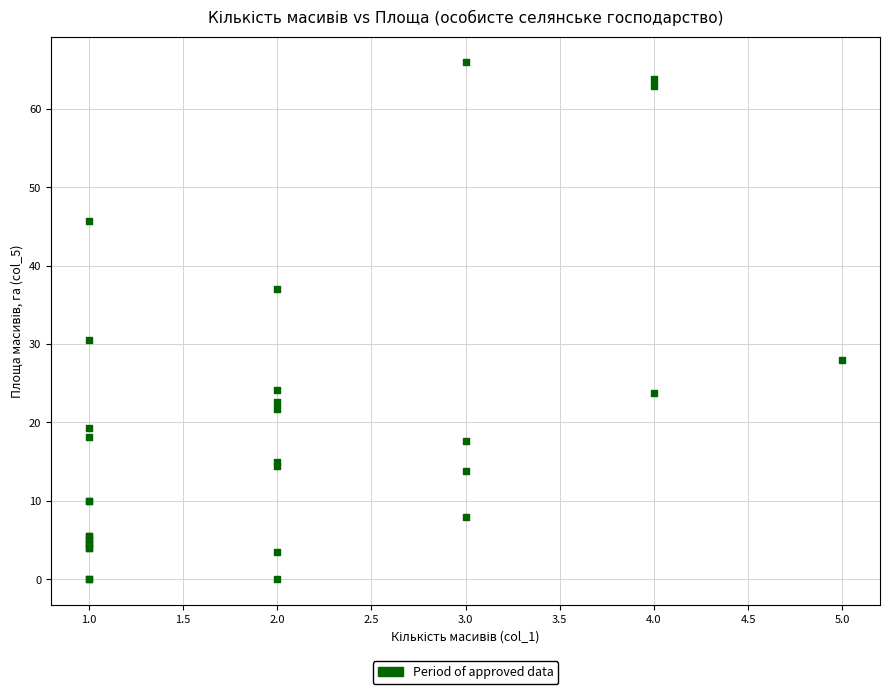

What Y value in the scatter plot is closest to 32?

30.5